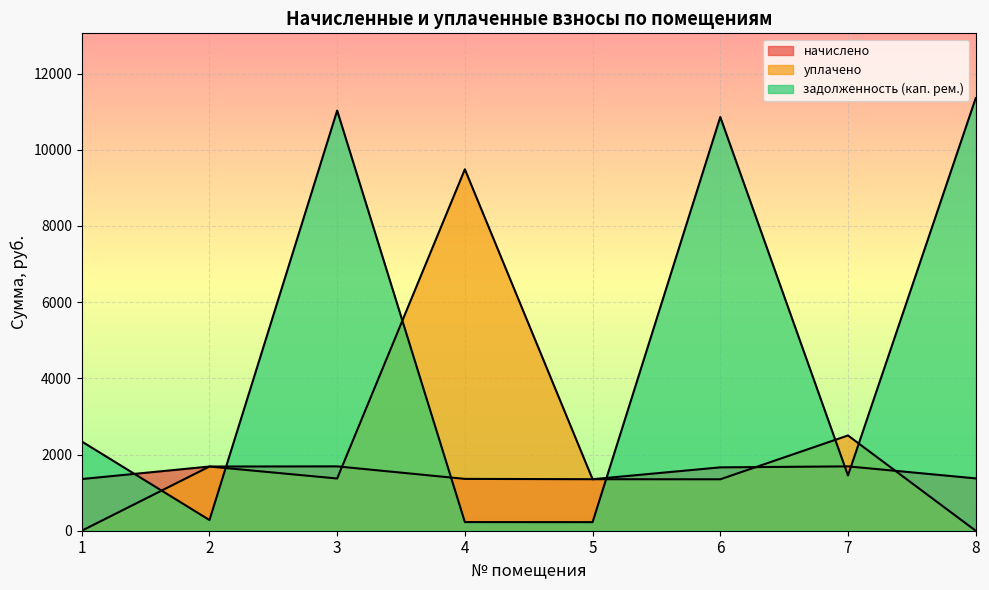

What is the difference between the начислено values at 3 and 4?

328.3